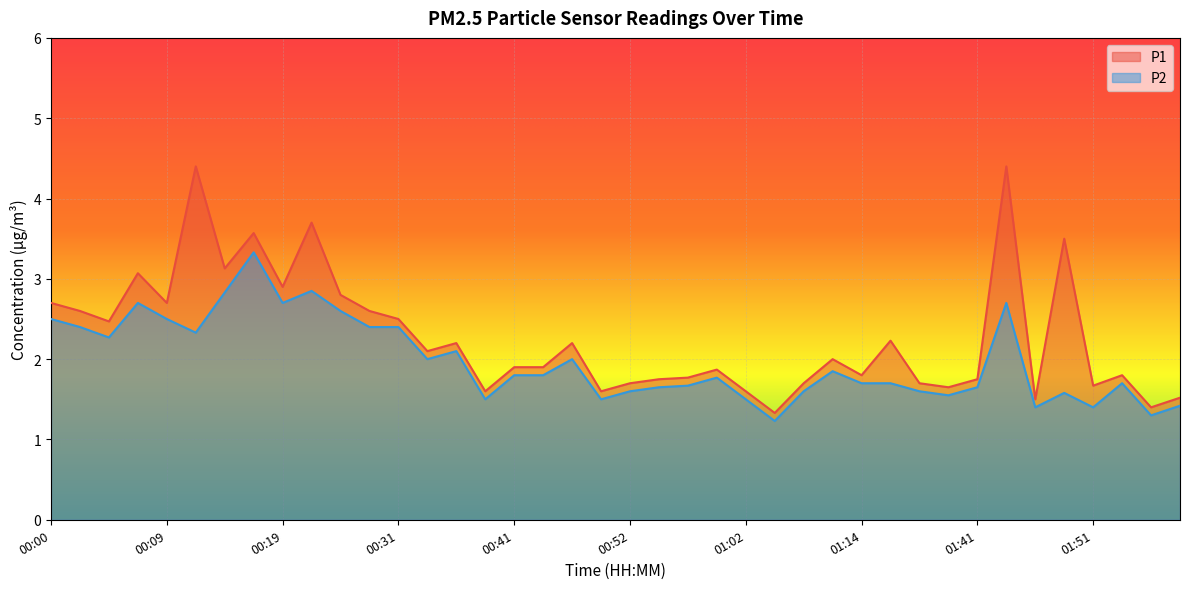

Reading left to right, transcribe all the data shown in this chart.

P1: 2.7	2.6	2.5	3.1	2.7	4.4	3.1	3.6	2.9	3.7	2.8	2.6	2.5	2.1	2.2	1.6	1.9	1.9	2.2	1.6	1.7	1.8	1.8	1.9	1.6	1.3	1.7	2.0	1.8	2.2	1.7	1.6	1.8	4.4	1.5	3.5	1.7	1.8	1.4	1.5
P2: 2.5	2.4	2.3	2.7	2.5	2.3	2.8	3.3	2.7	2.9	2.6	2.4	2.4	2.0	2.1	1.5	1.8	1.8	2.0	1.5	1.6	1.6	1.7	1.8	1.5	1.2	1.6	1.9	1.7	1.7	1.6	1.6	1.6	2.7	1.4	1.6	1.4	1.7	1.3	1.4